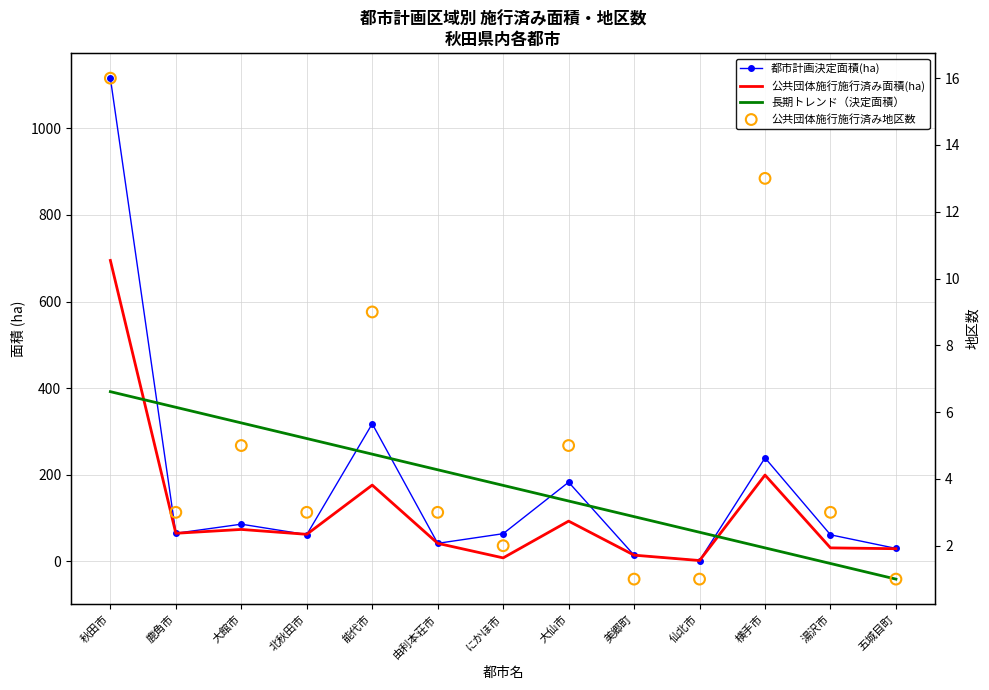

At which category is the sum across all series the highest?

秋田市